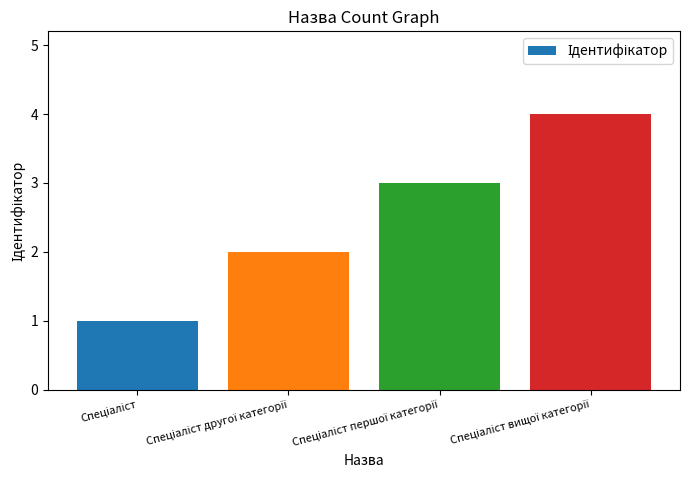

What is the greatest value displayed?

4